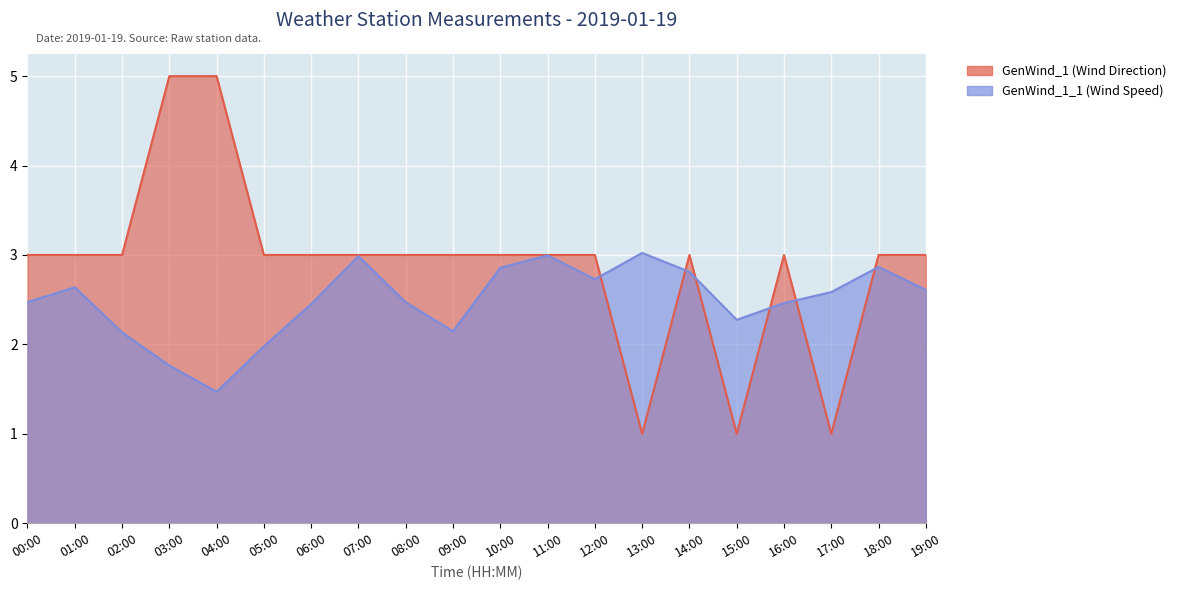

True or false: GenWind_1 (Wind Direction) has a value of 1.0 at 13:00.

True